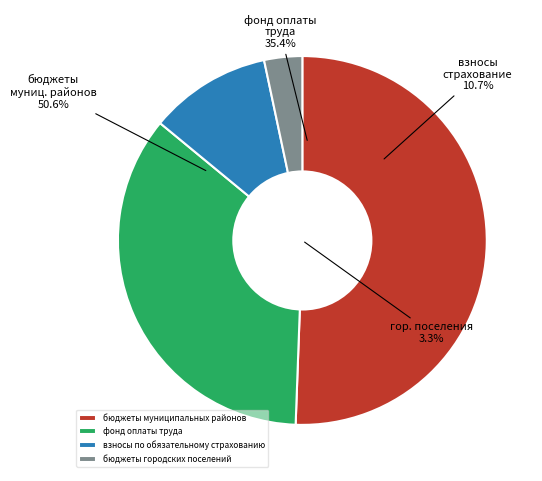

To the nearest percent, what is the average slice percentage?

25%